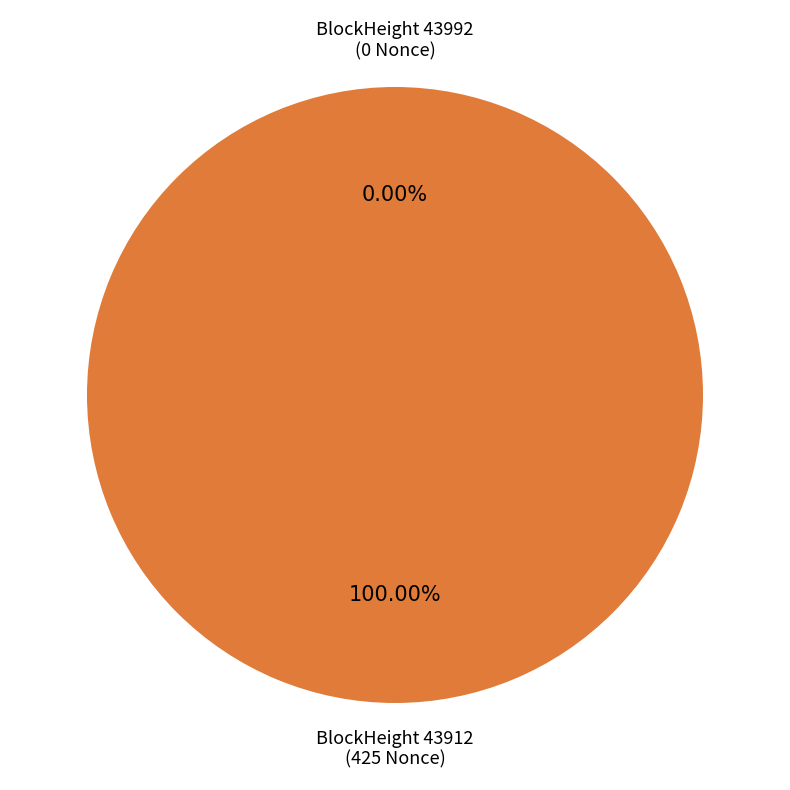

To the nearest percent, what is the difference between the largest and smallest slice percentages?

100%